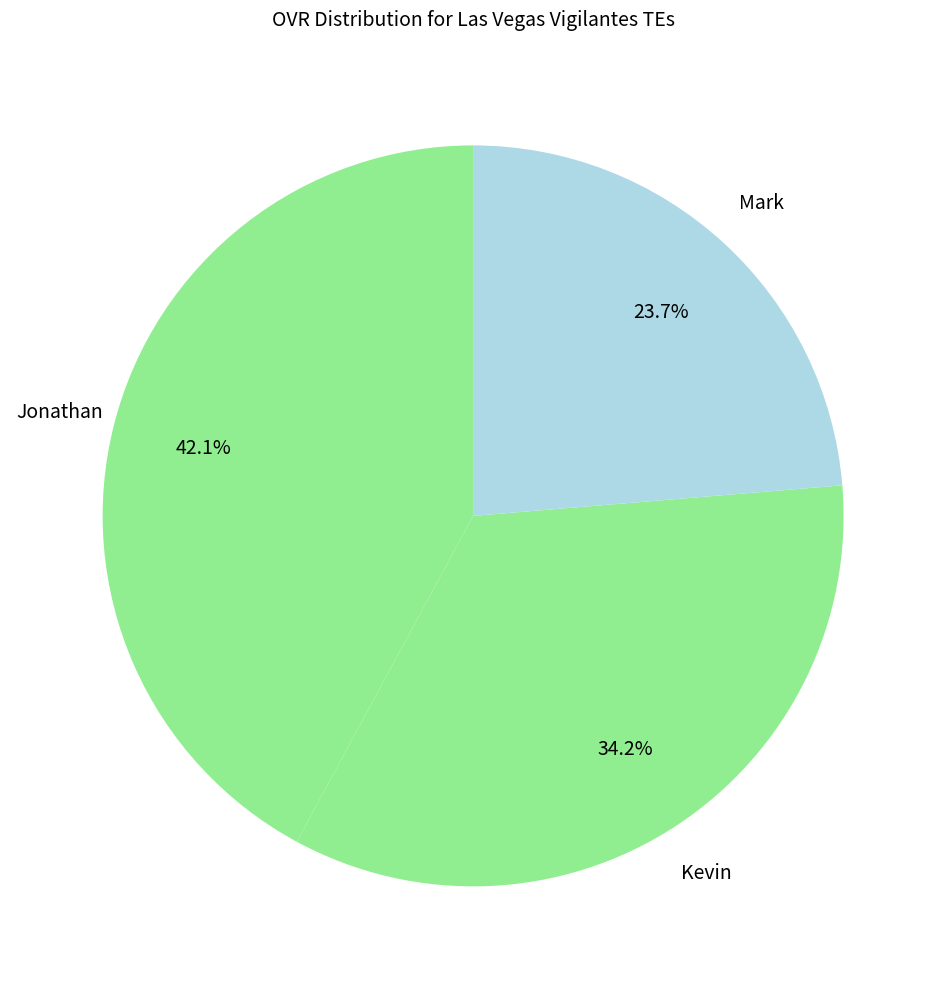

Is it true that Mark is 24% of the pie?

True